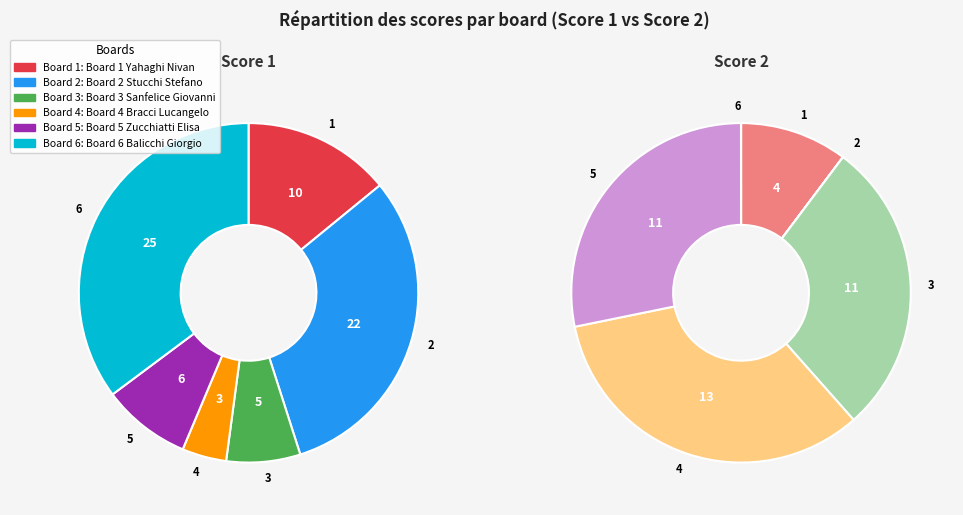

To the nearest percent, what is the difference between the Board 3
Sanfelice Giovanni and Board 2
Stucchi Stefano slice percentages?

24%